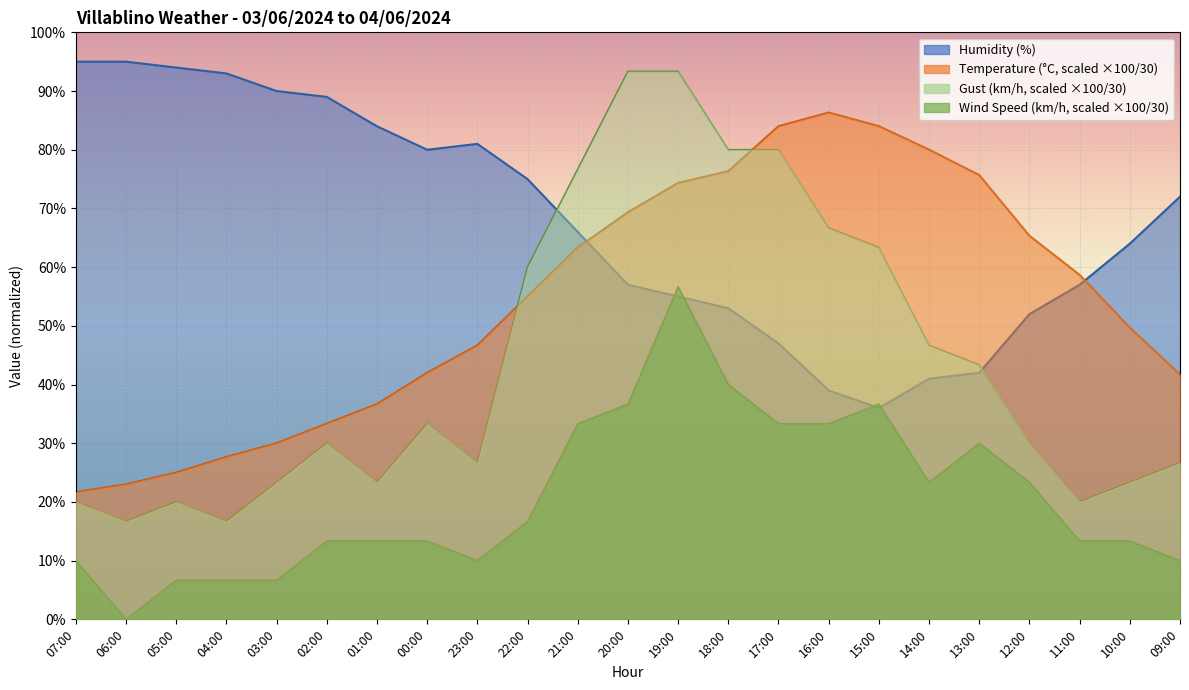

Between 00:00 and 20:00, which is larger?

20:00